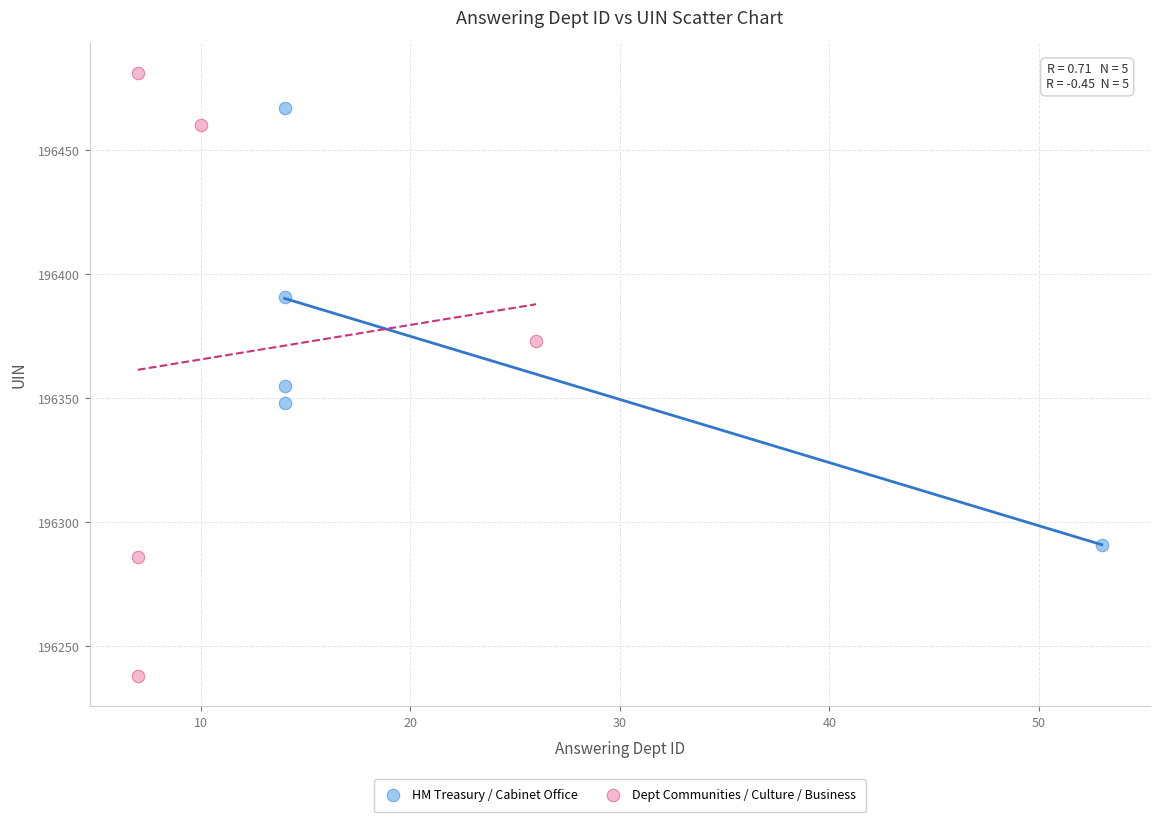

Which series has the largest Y range (max minus min)?

Dept Communities / Culture / Business